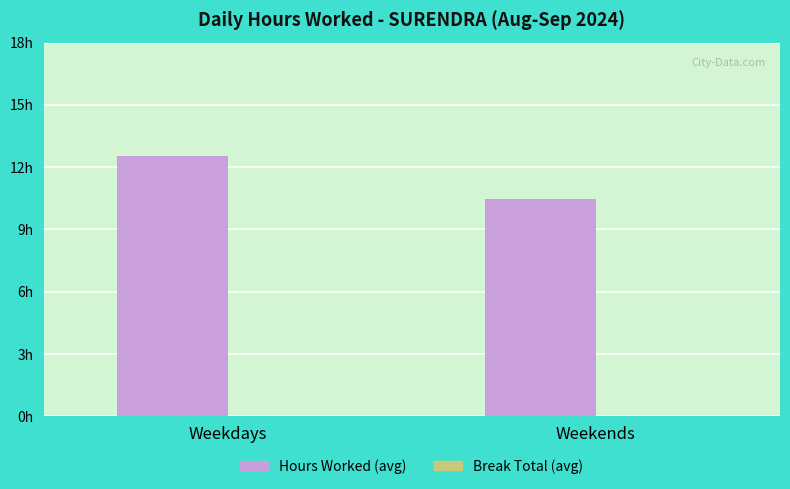

Which label corresponds to the largest value in the chart?

Weekdays